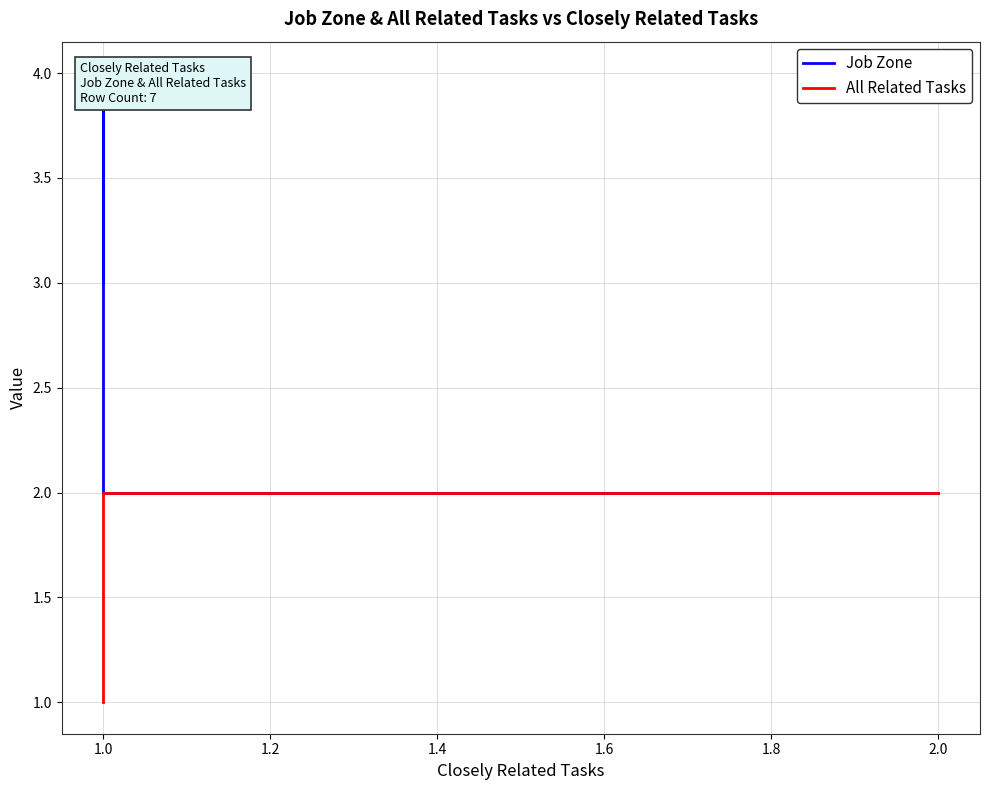

What are all the series names shown in the legend?

Job Zone, All Related Tasks